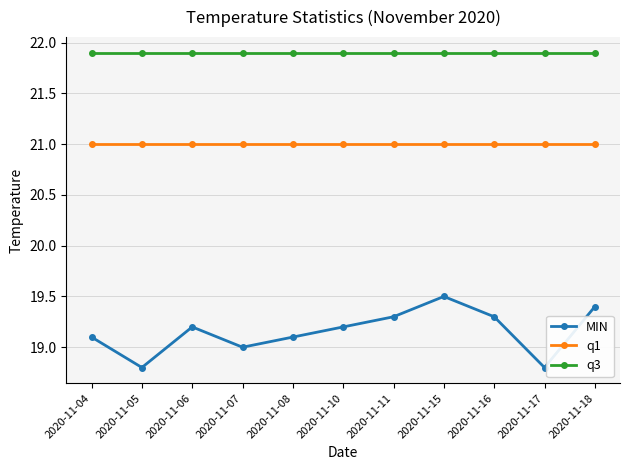

Rank the series by their maximum value, from highest to lowest.

q3, q1, MIN